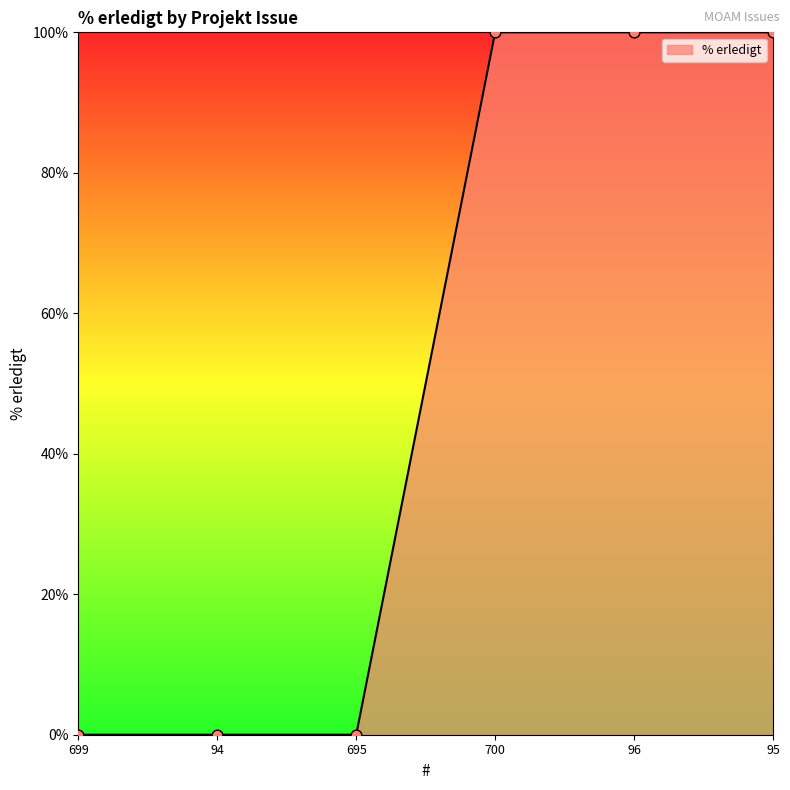

What is the change in value from 695 to 95?

+100